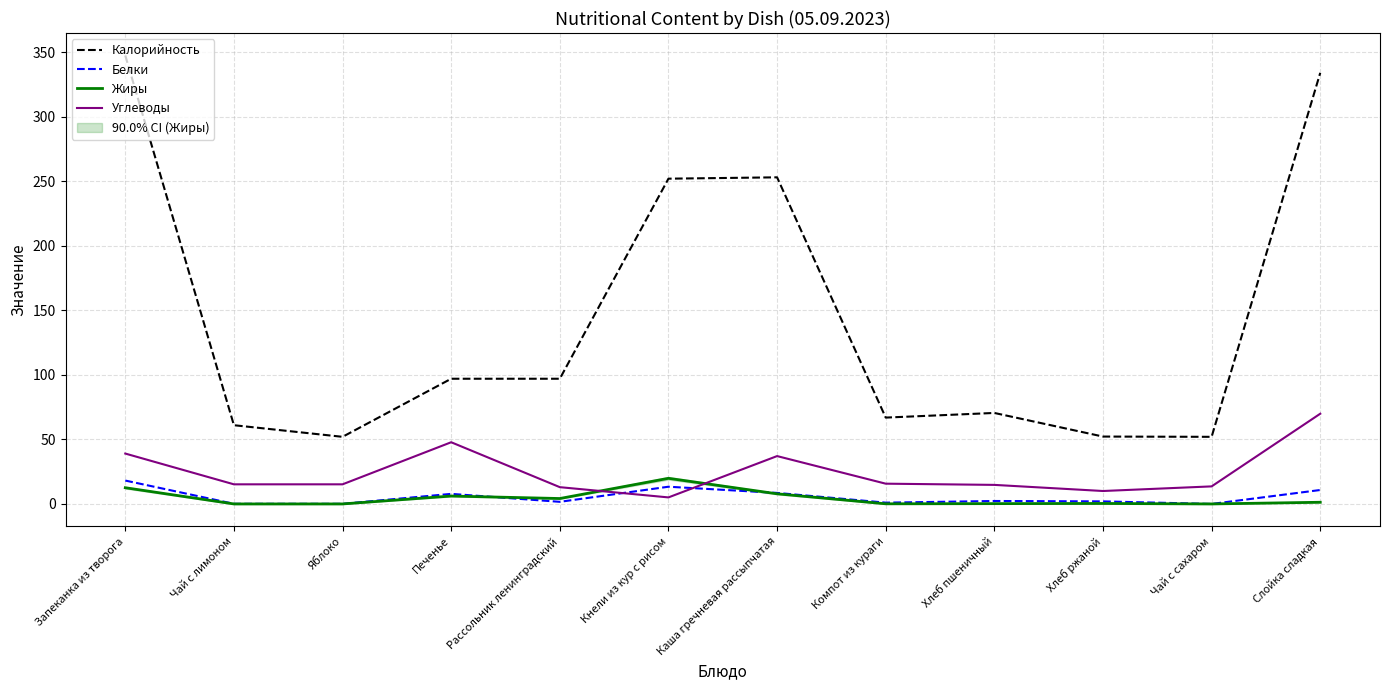

True or false: Белки and Жиры intersect in this chart.

True